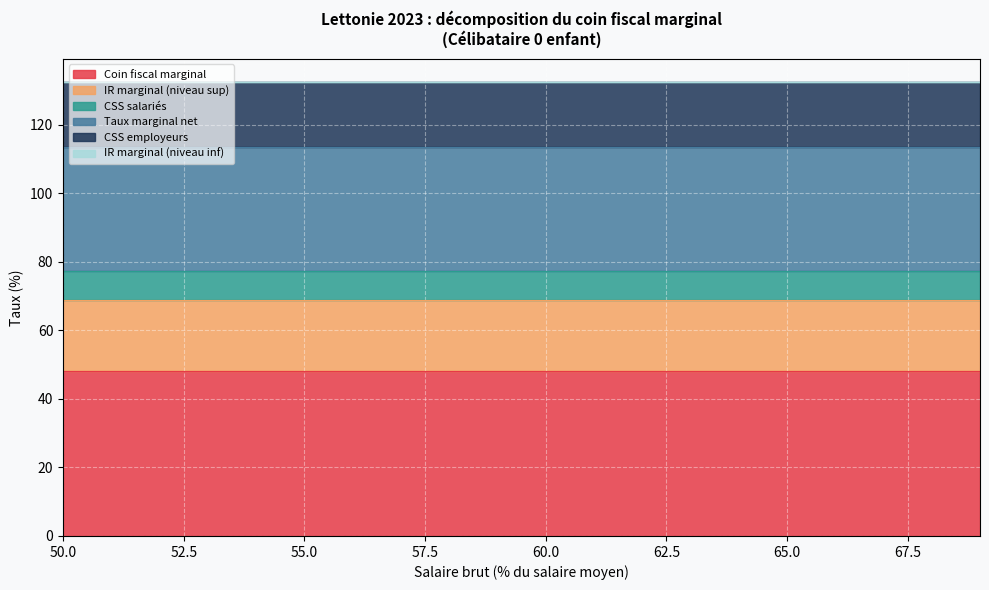

The CSS salariés series shows 8.5 at 64. True or false?

True